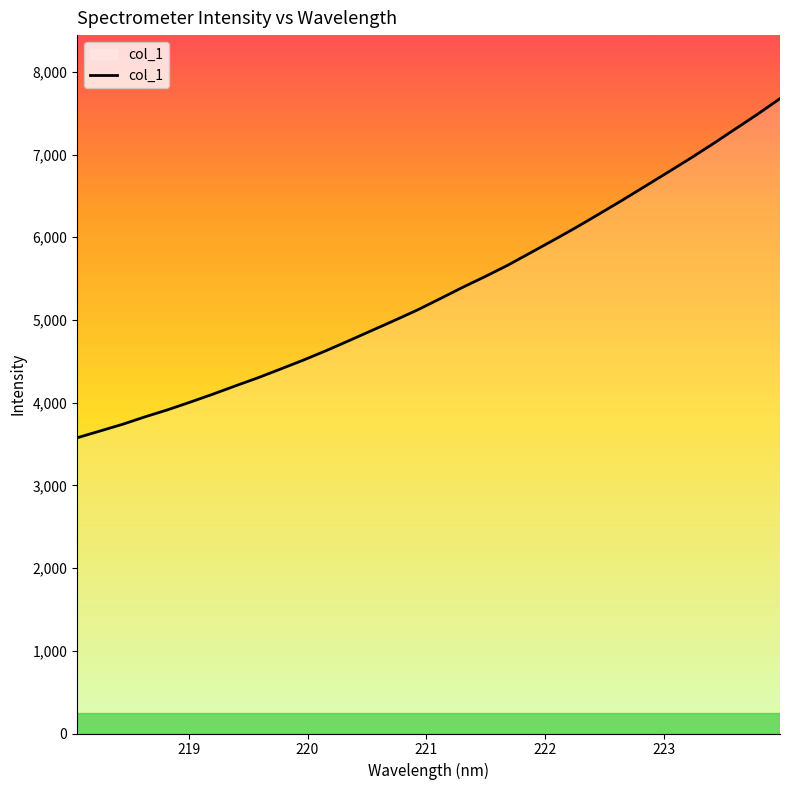

What is the difference between the maximum and minimum values?

4100.9